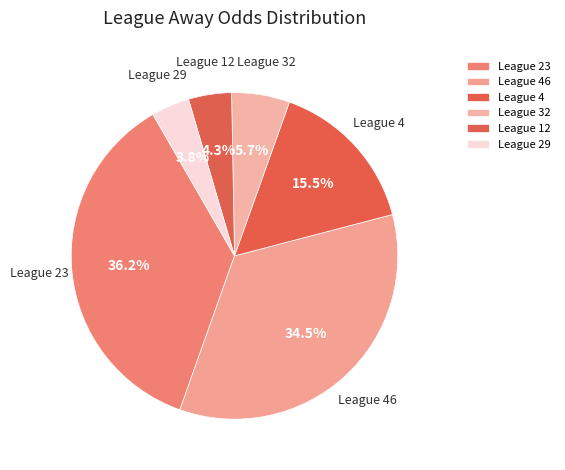

What portion of the pie excludes League 29?

96.2%